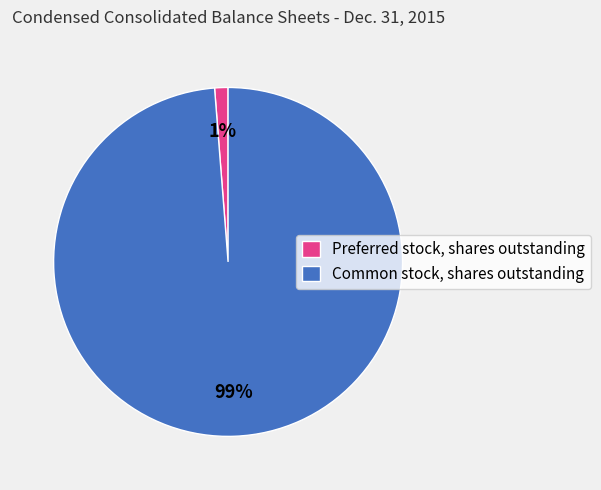

Is there a majority slice in this chart?

Yes